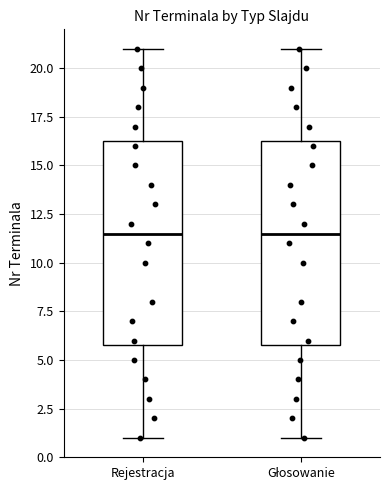

Where does the lower whisker of the box for Głosowanie end on the y-axis? The values are not printed on the chart, so give them approximately, as read against the axis.

1.0